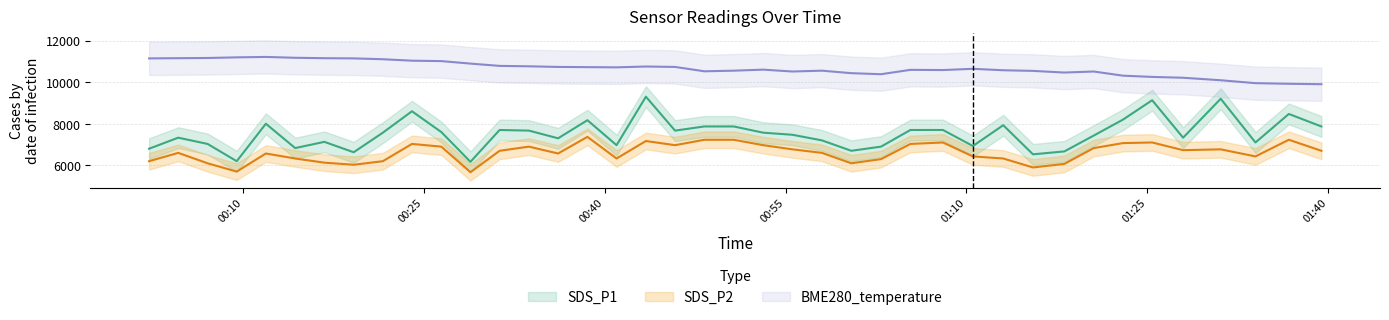

True or false: SDS_P2 and SDS_P1 intersect in this chart.

False